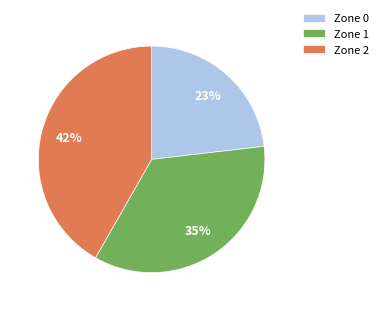

Rank the categories by value from lowest to highest.

Zone 0, Zone 1, Zone 2